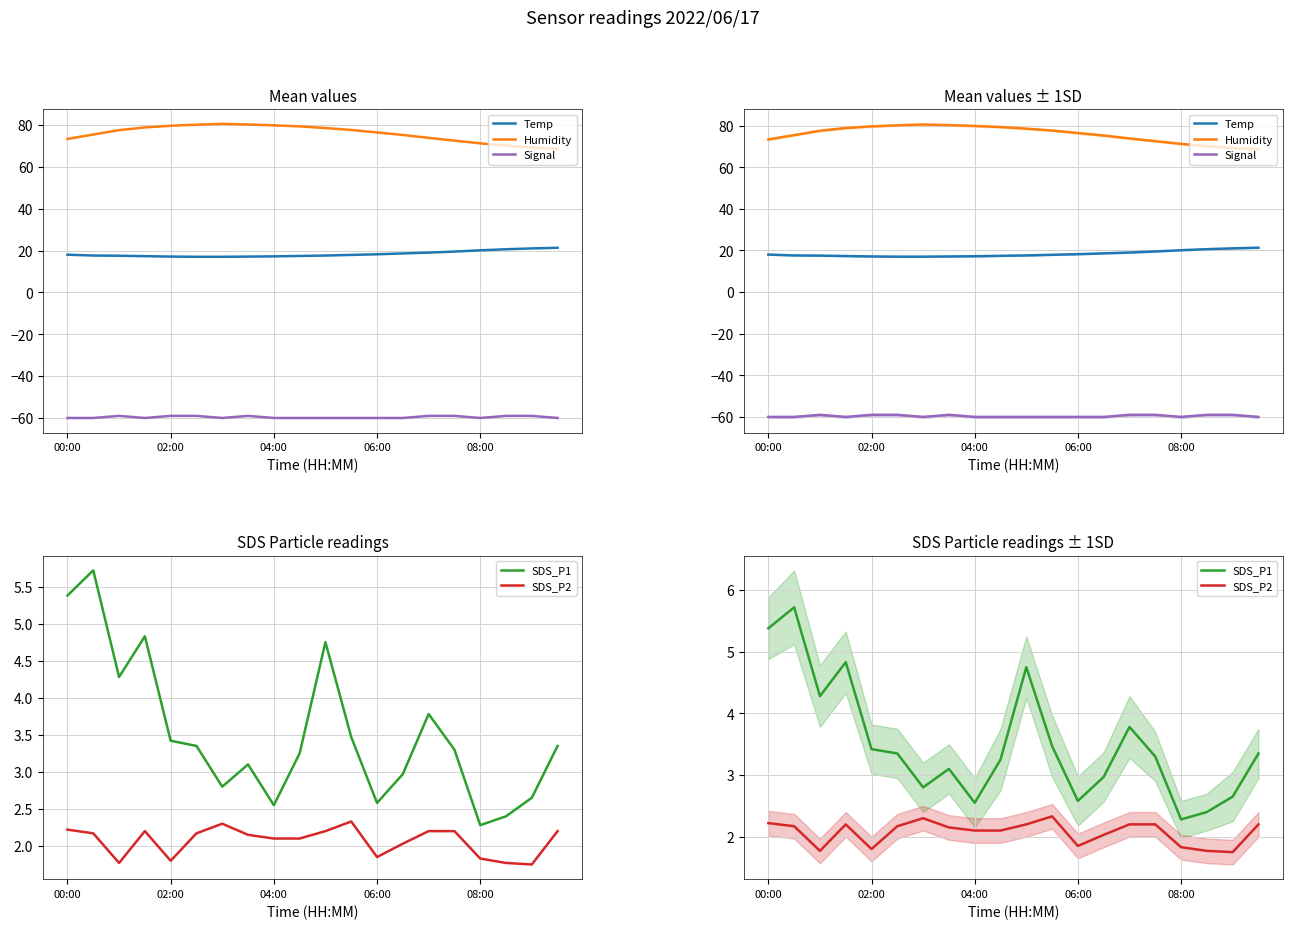

Which label corresponds to the smallest value in the chart?

00:00